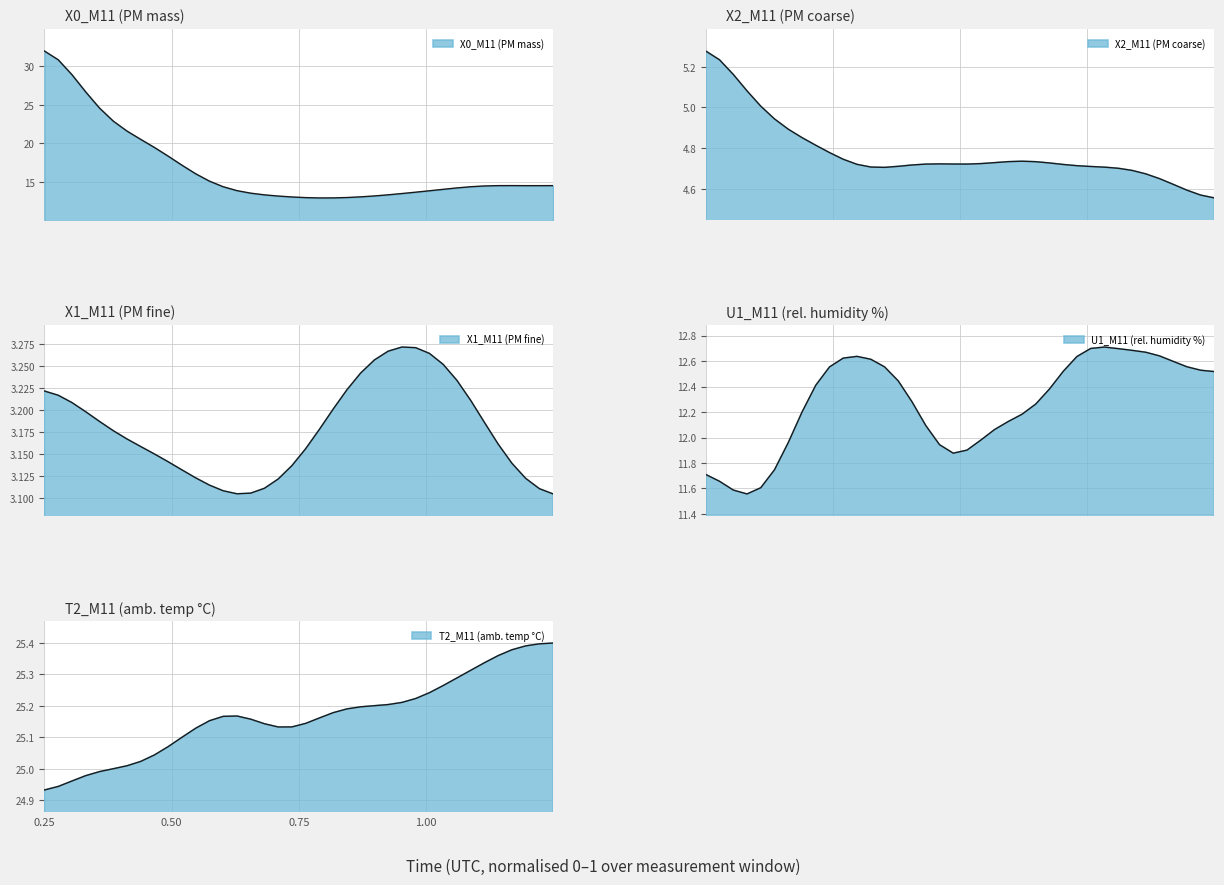

Which has a higher value, 23:13 or 23:09?

23:09